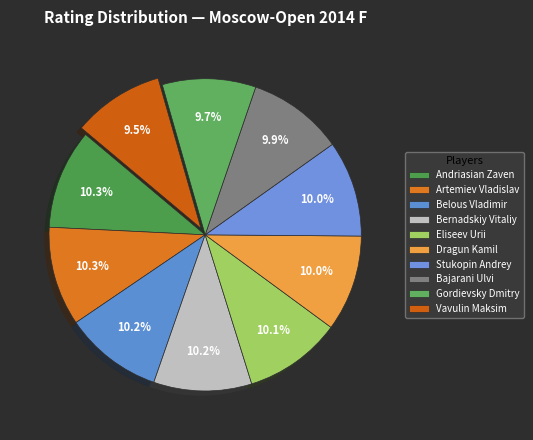

Count the number of slices in the pie.

10